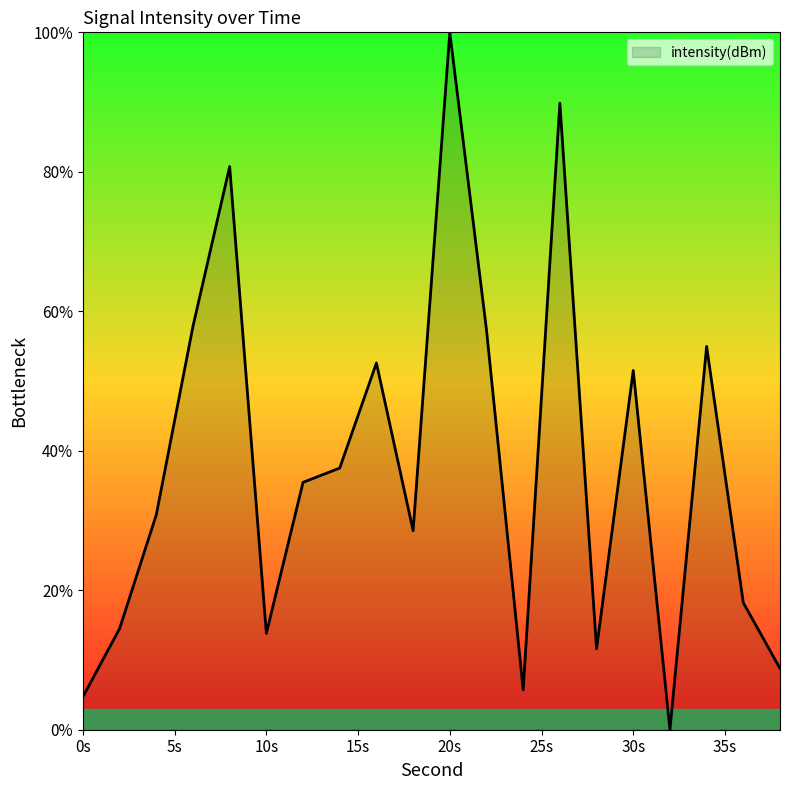

What is the greatest value displayed?

100.0